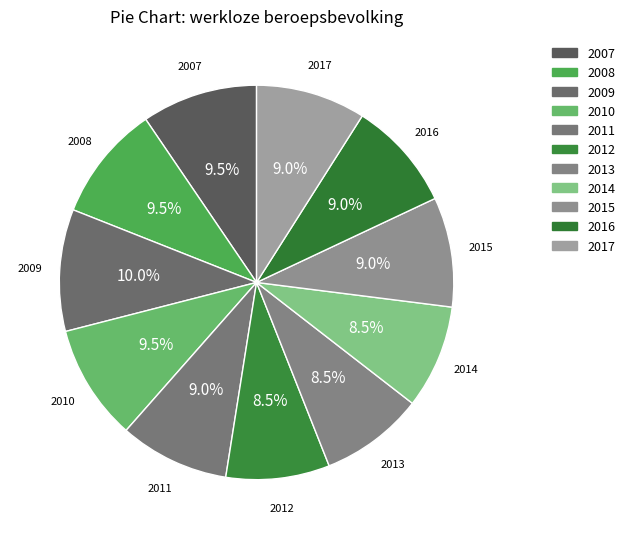

What is the smallest slice in the pie chart?

2012